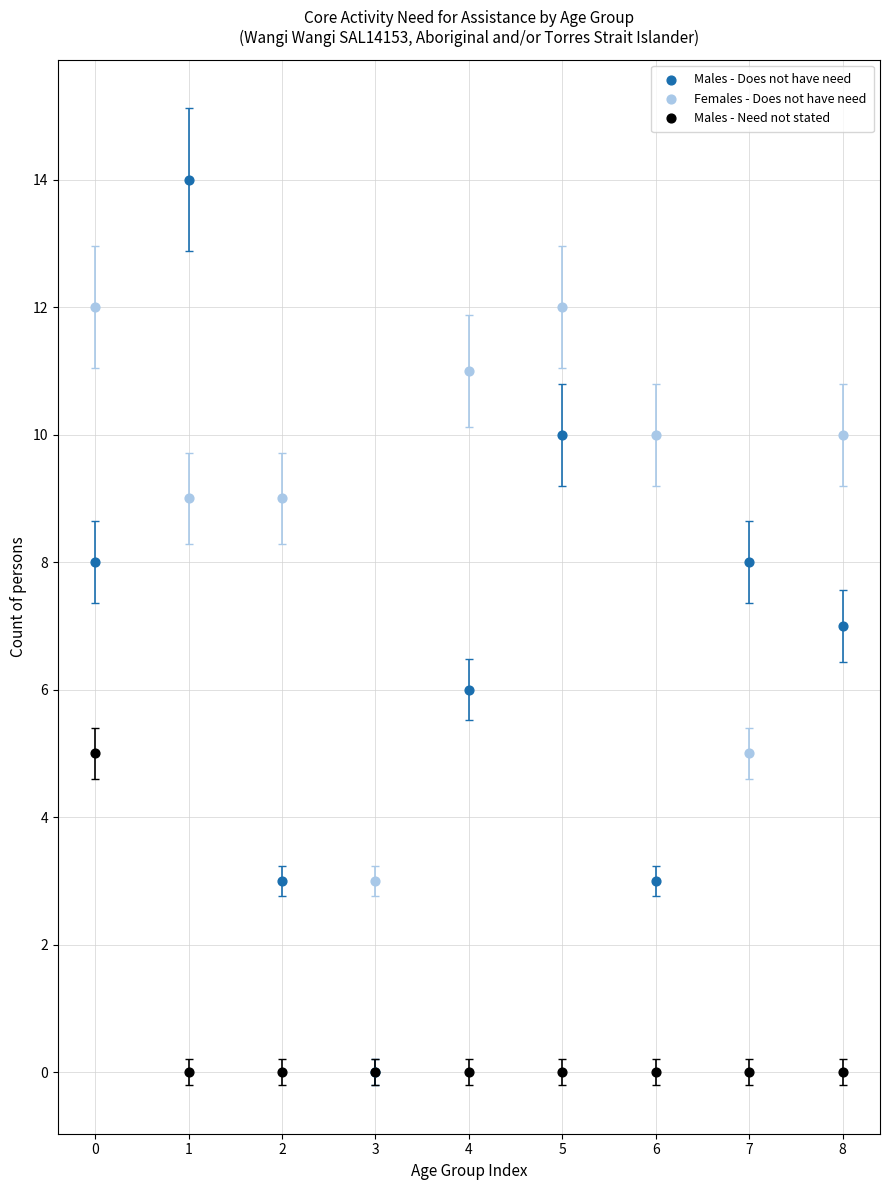

Which series has the largest Y range (max minus min)?

Males - Does not have need